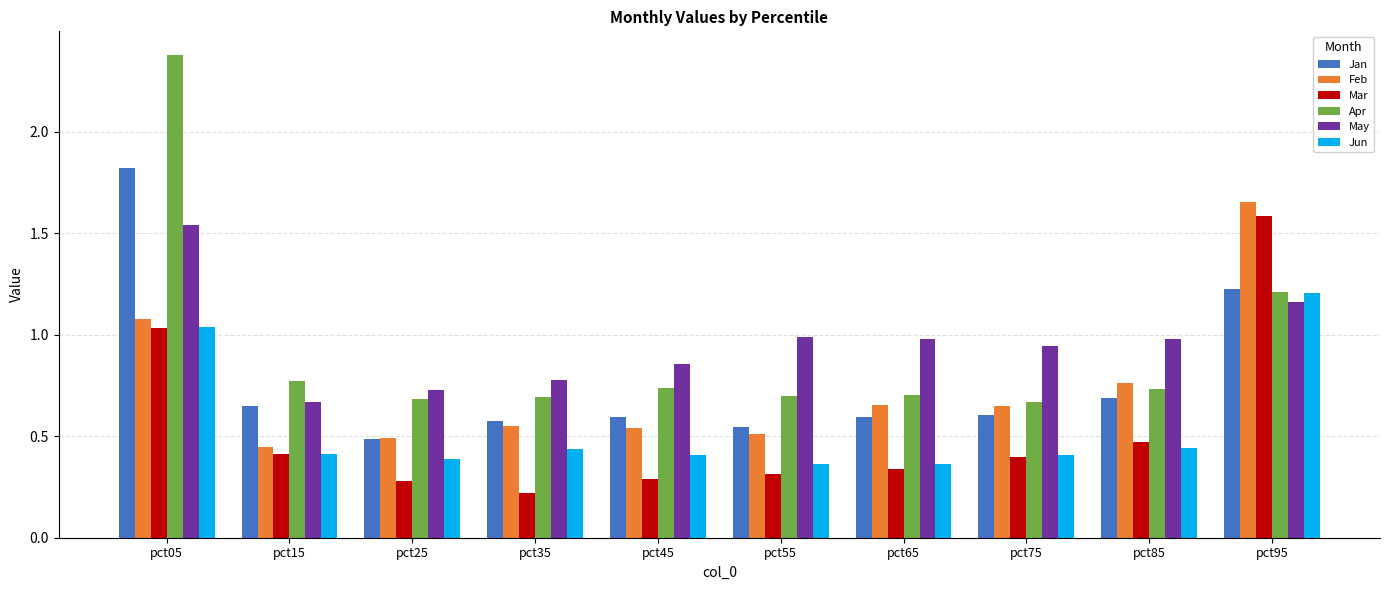

The value of Jun at pct65 is 0.5. True or false?

False